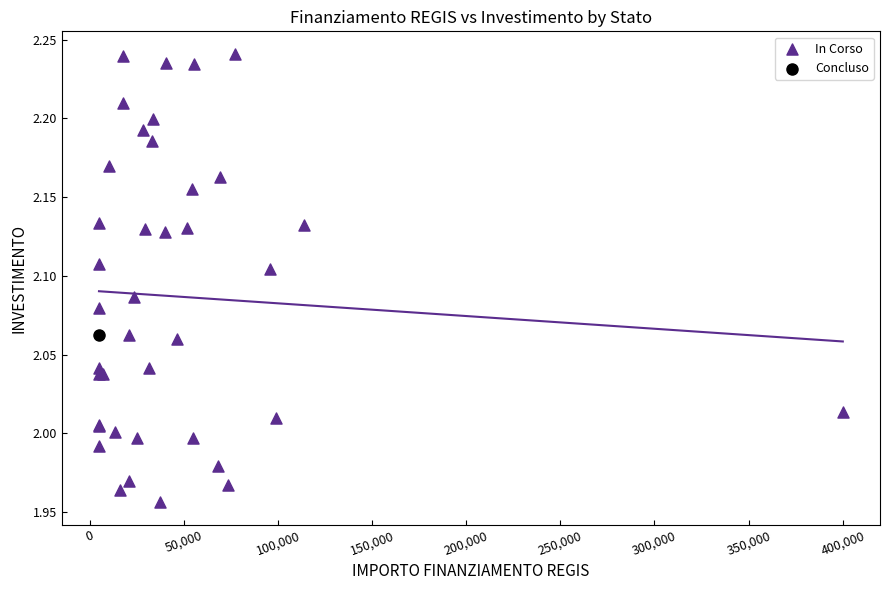

What are all the series names shown in the legend?

In Corso, Concluso